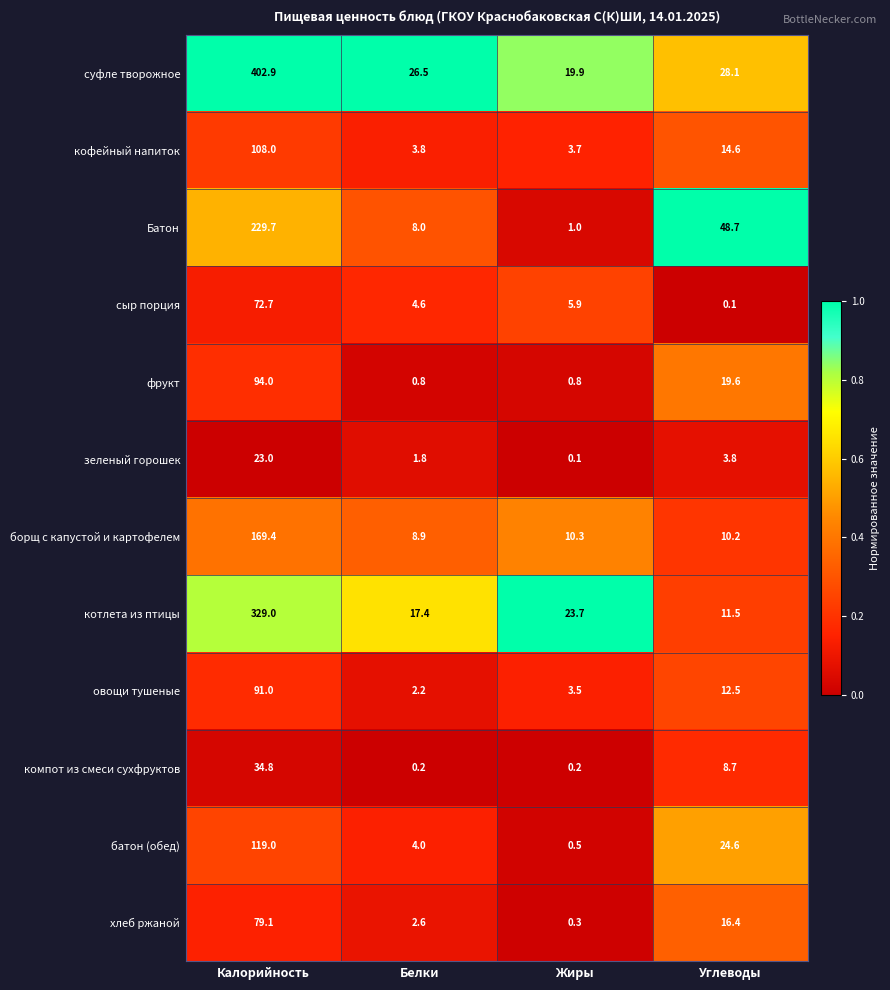

At which category does the chart reach its peak across all series?

Калорийность